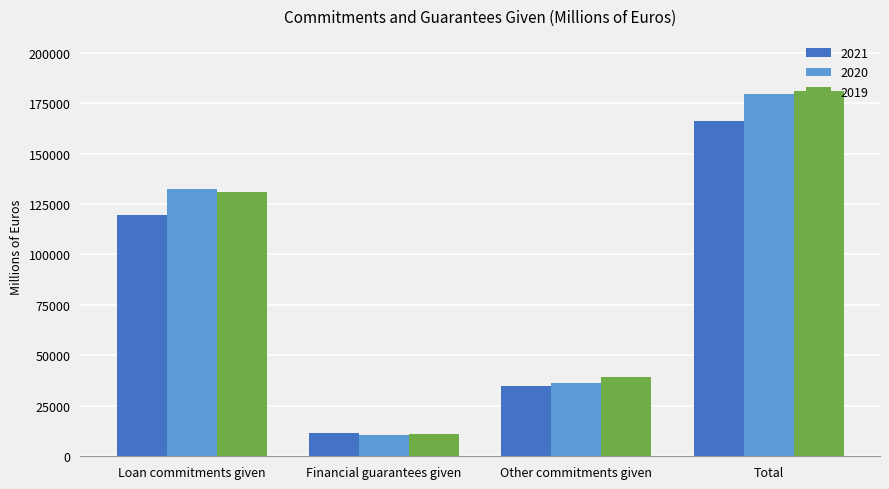

Which label corresponds to the smallest value in the chart?

Financial guarantees given